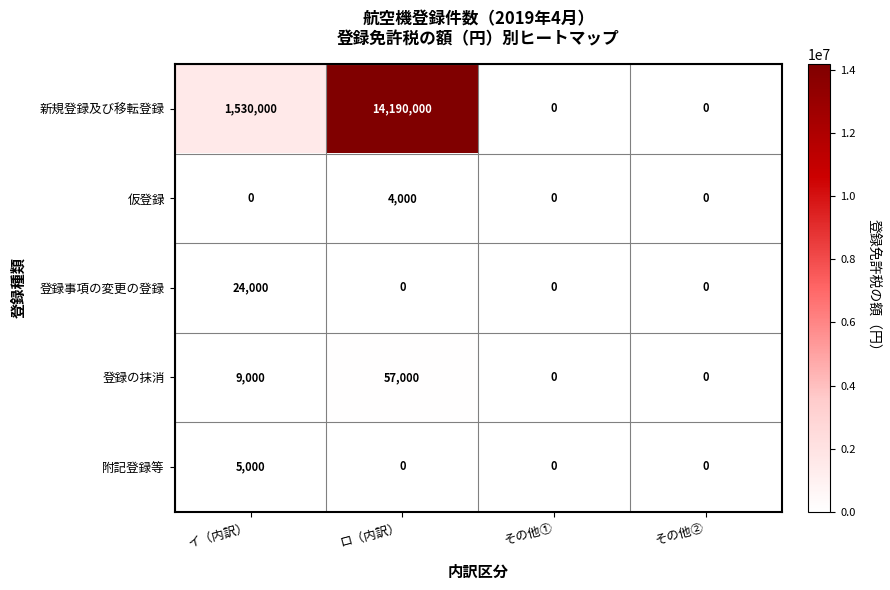

What is the highest value of the 附記登録等 series?

5000